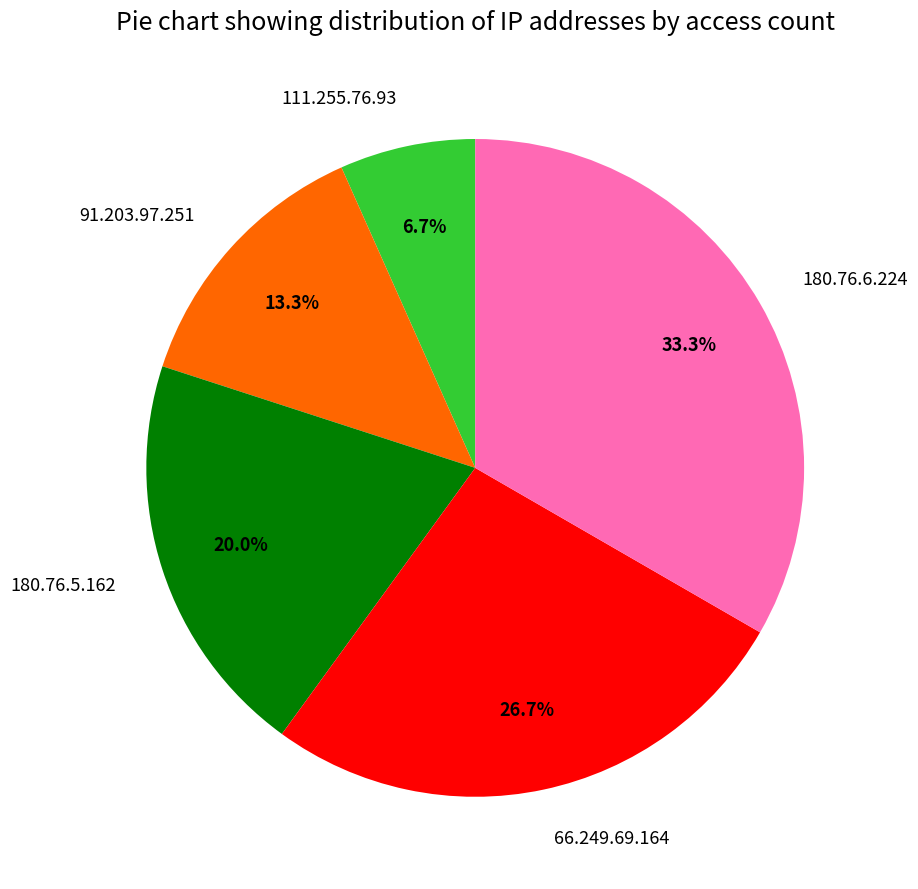

To the nearest percent, what is the difference between the 91.203.97.251 and 180.76.5.162 slice percentages?

7%